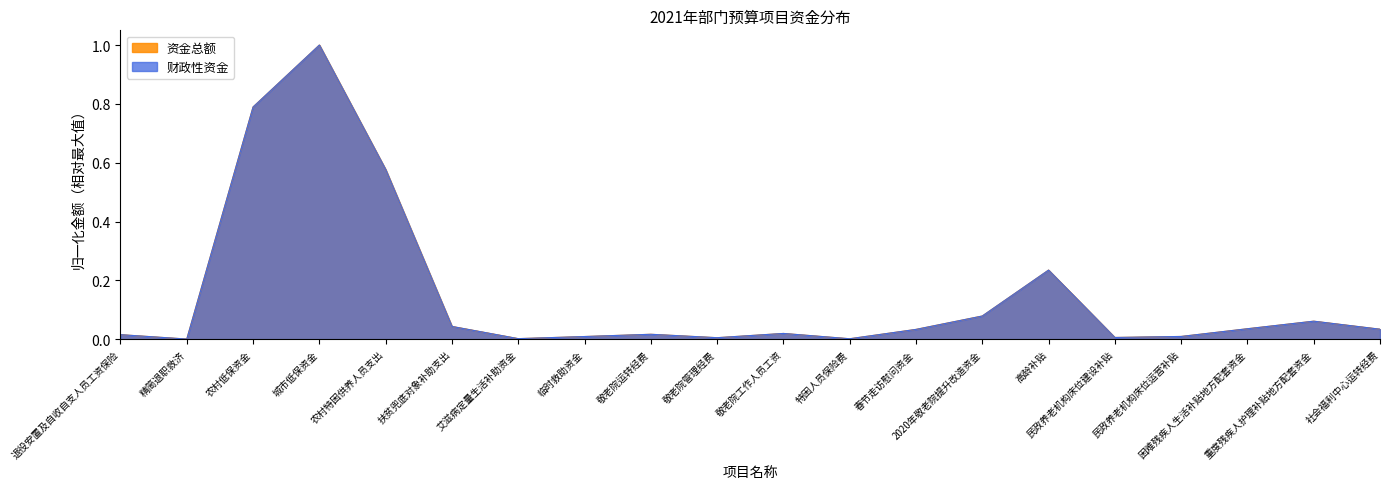

What is the average value of the 资金总额 series?

0.1